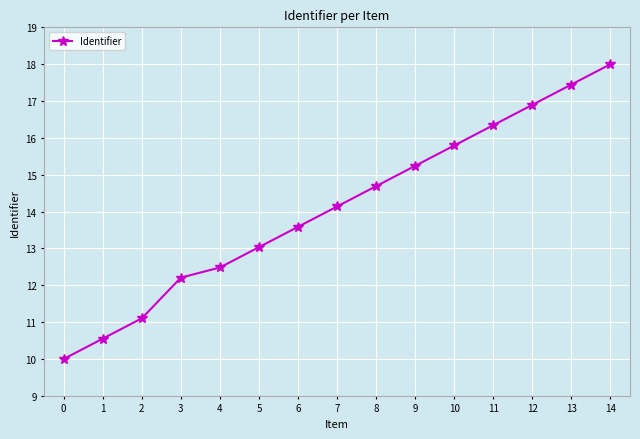

What is the minimum value shown in the chart?

10.0